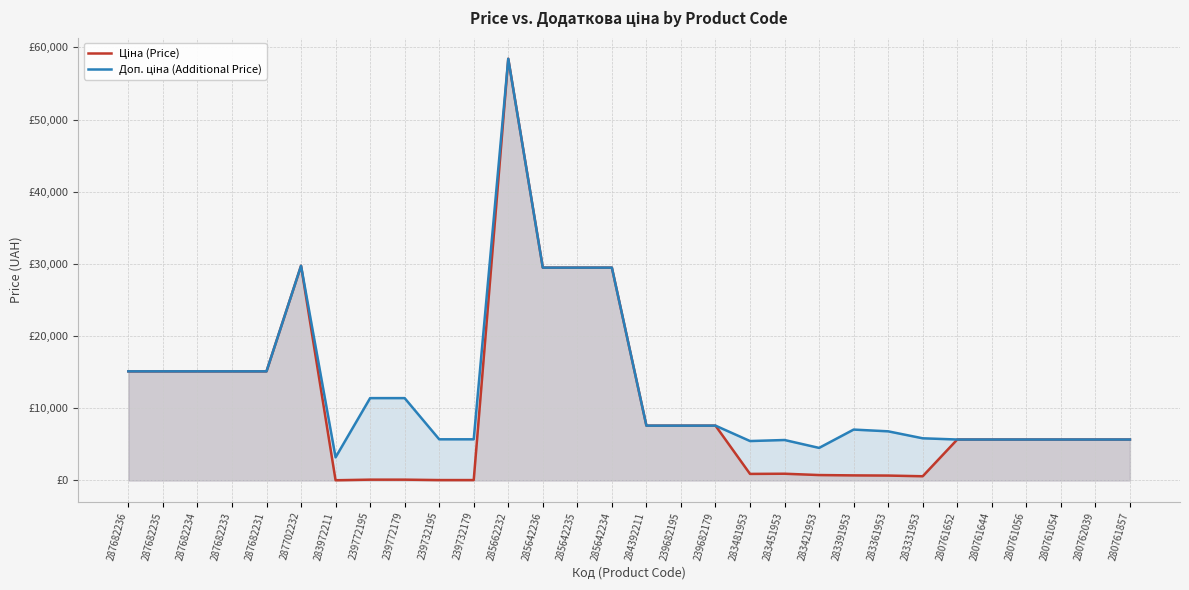

Is the value of Ціна (Price) at 280761652 greater than the value of Доп. ціна (Additional Price) at 287682235?

No